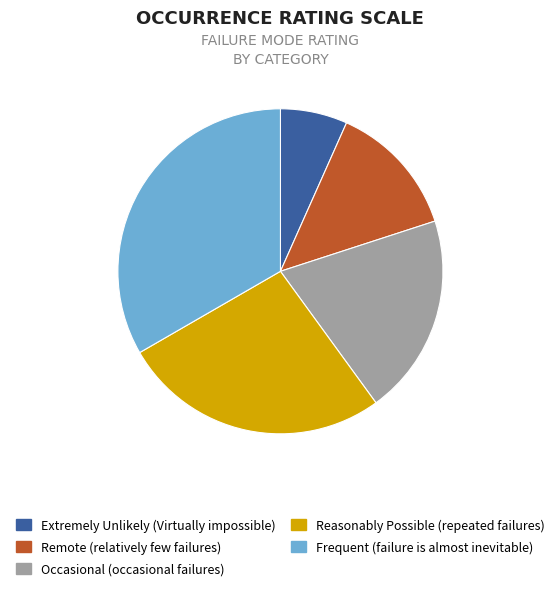

Is it true that Remote (relatively few failures) is 13% of the pie?

True